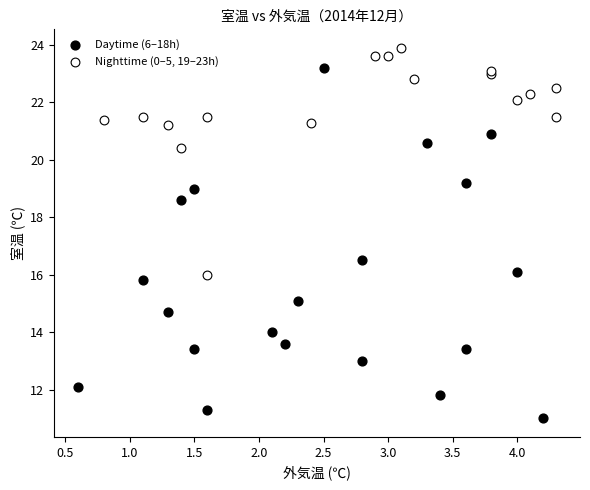

Which series reaches the minimum Y coordinate?

Daytime (6–18h)